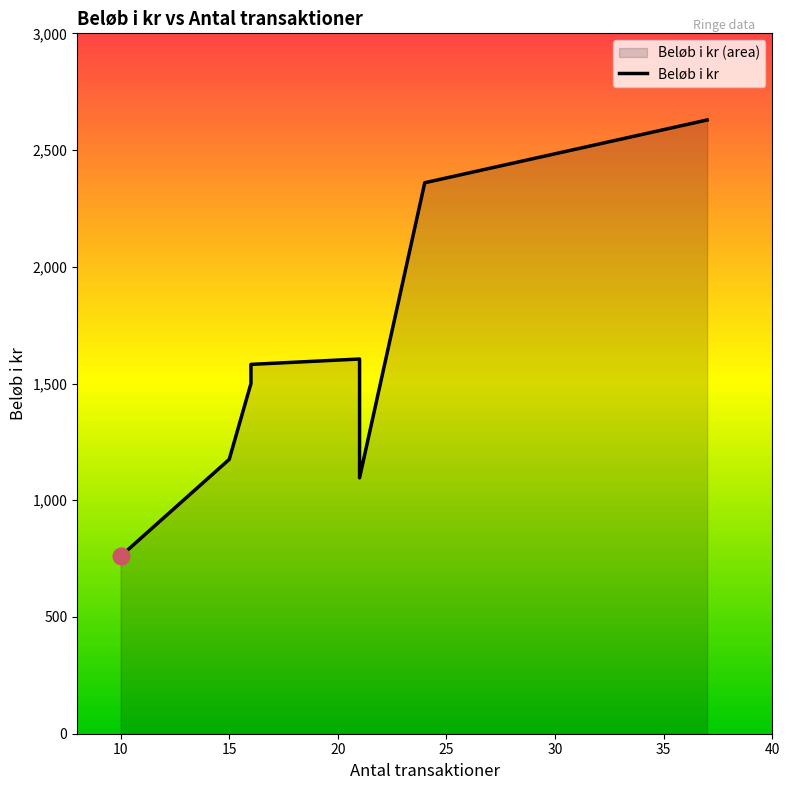

The chart shows a value of 1303.0 at 10. True or false?

False